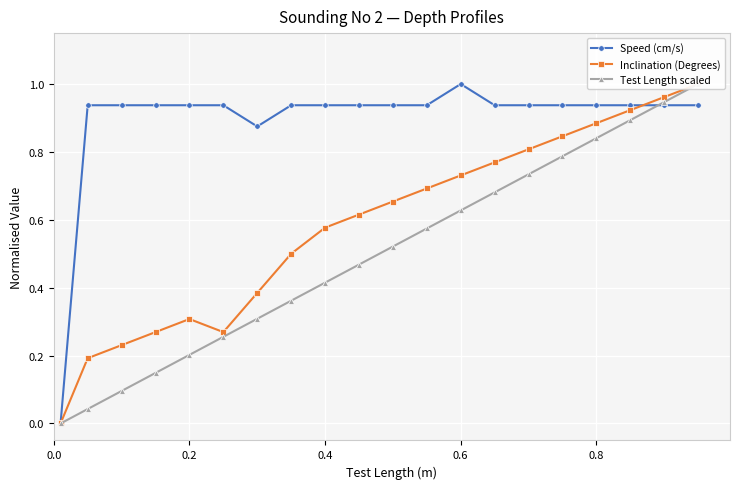

At how many categories does at least one series exceed 0?

19